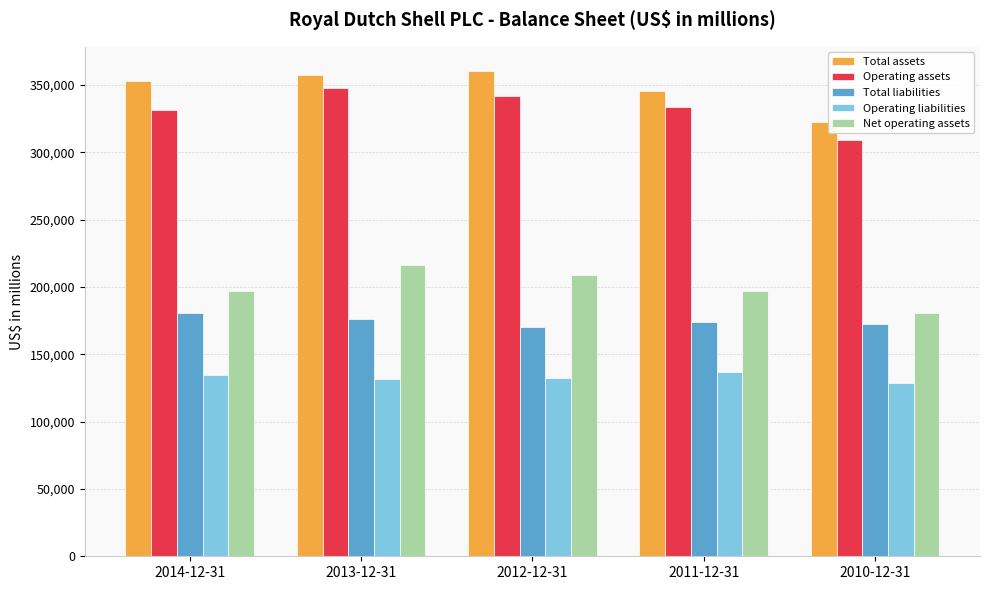

What is the sum of all Total liabilities values?

874126